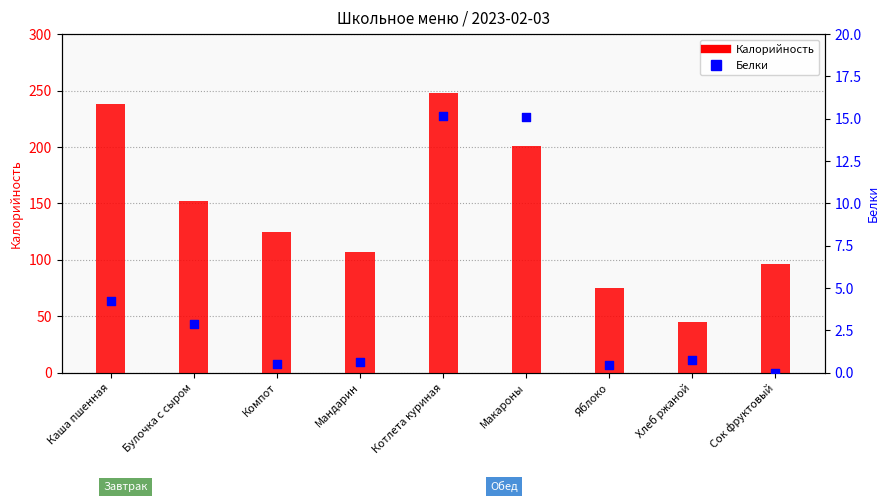

Which series has the largest total across all categories?

Калорийность